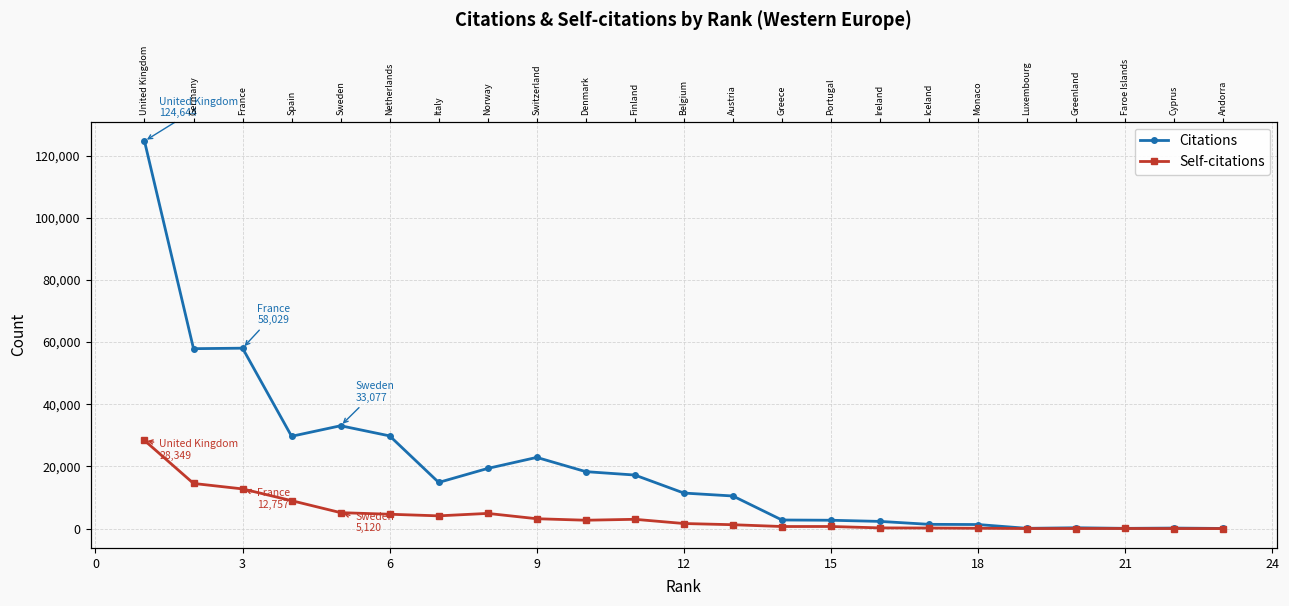

True or false: Self-citations and Citations cross at least once.

False